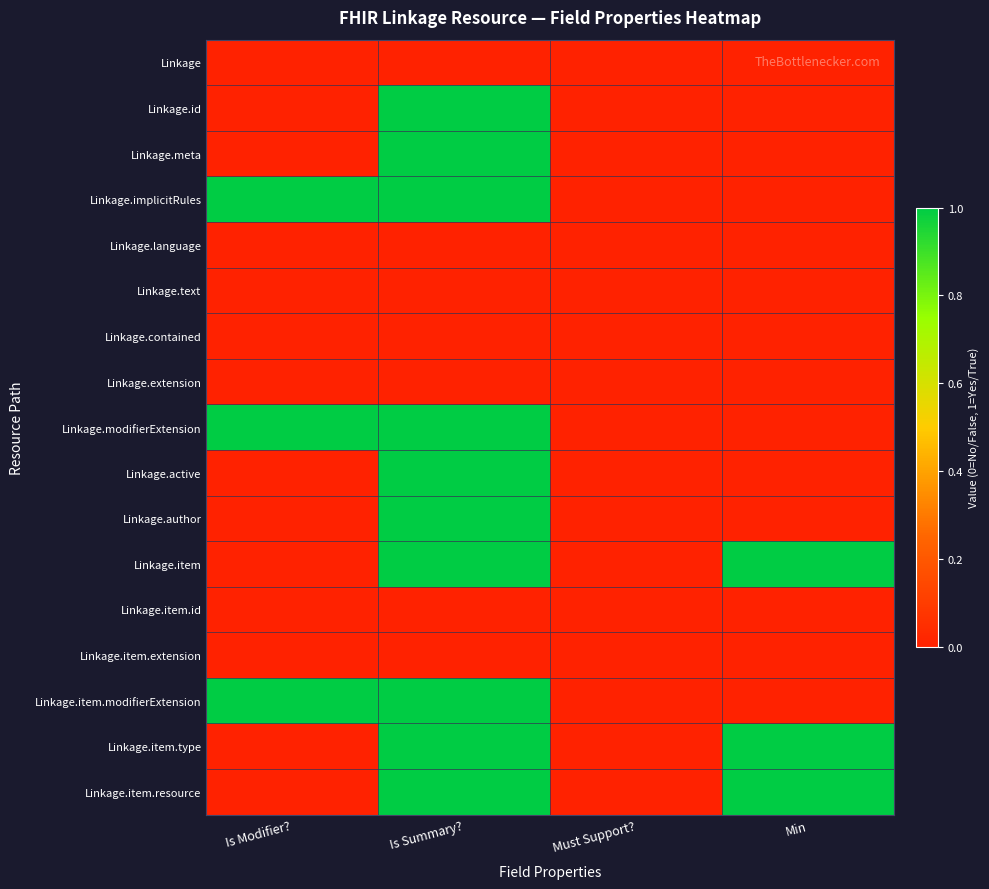

What is the total value across all series at Is Summary??

10